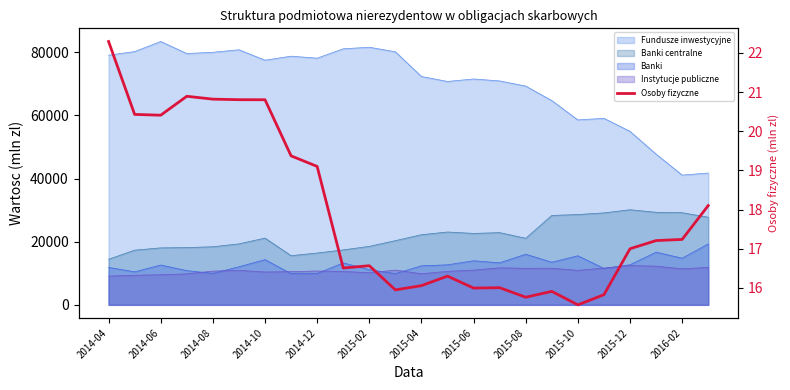

How many lines are shown in the chart?

1